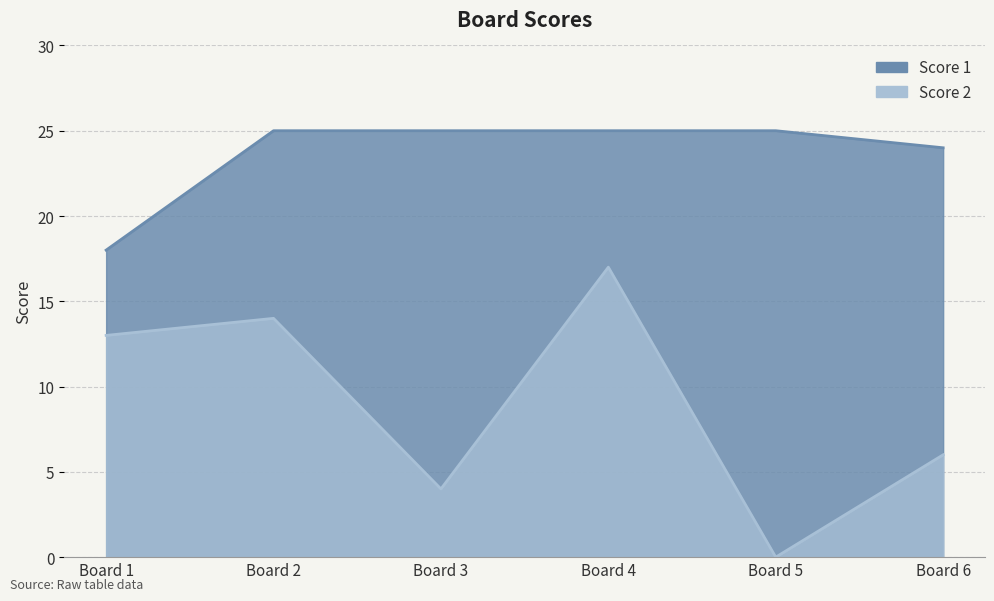

What is the value of the Score 2 point at the 2nd from the left?

14